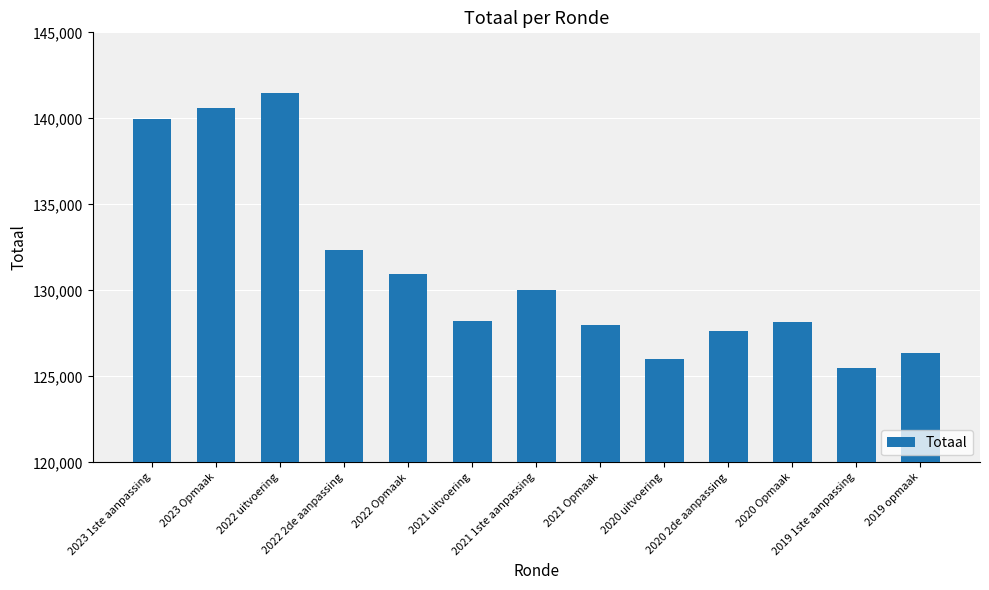

How many data points are less than 128218?

6